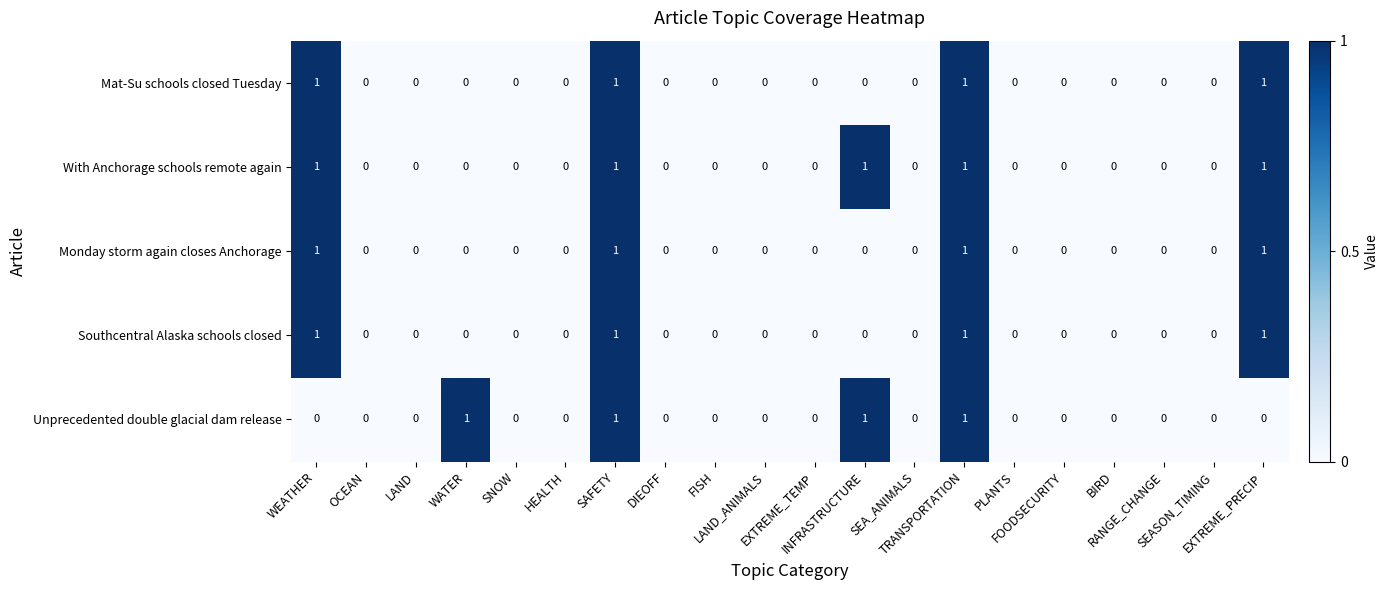

Count the With Anchorage schools remote again values in the range 0 to 1.

20